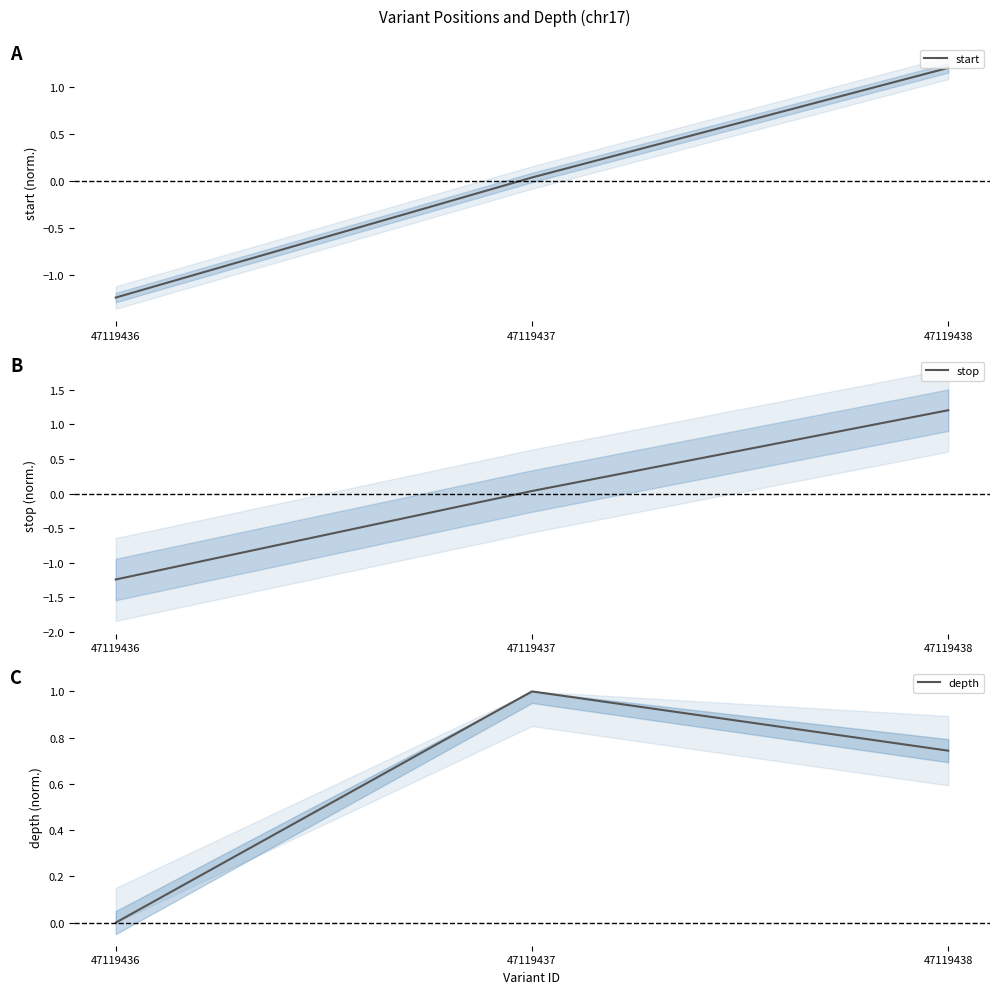

Reading right to left, what are all the values shown in this chart?

start: 1.2	0.0	-1.2
stop: 1.2	0.0	-1.2
depth: 0.7	1.0	0.0